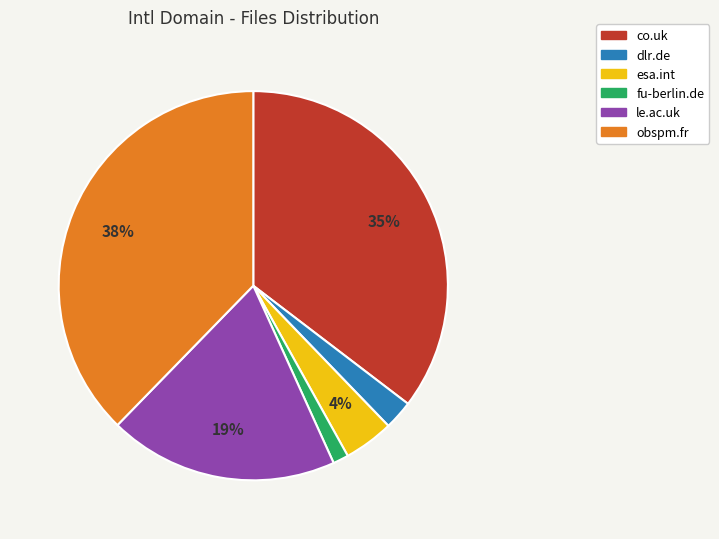

What is the largest slice in the pie chart?

obspm.fr